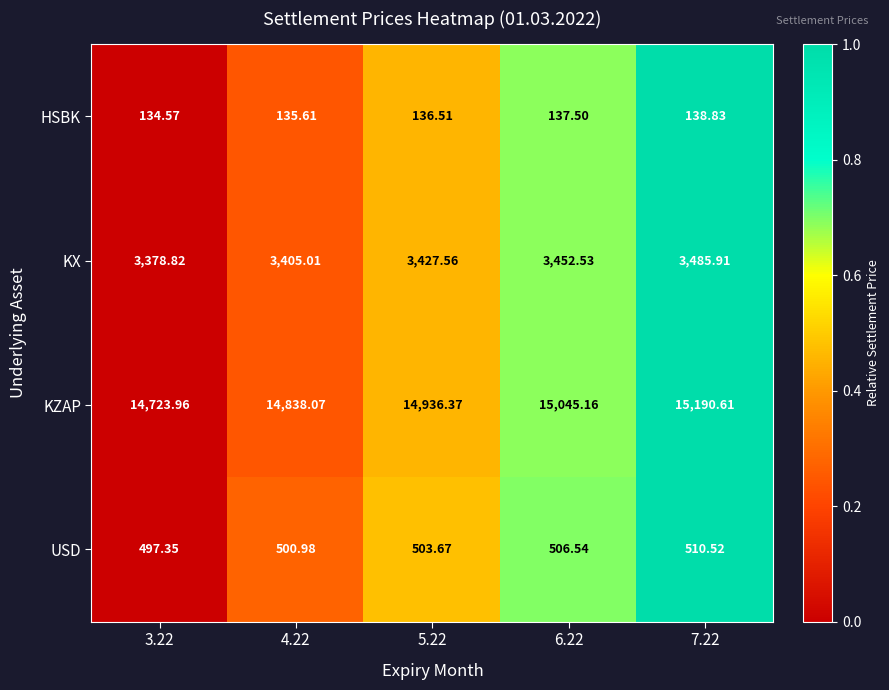

How many values in the KZAP series exceed 14936?

3